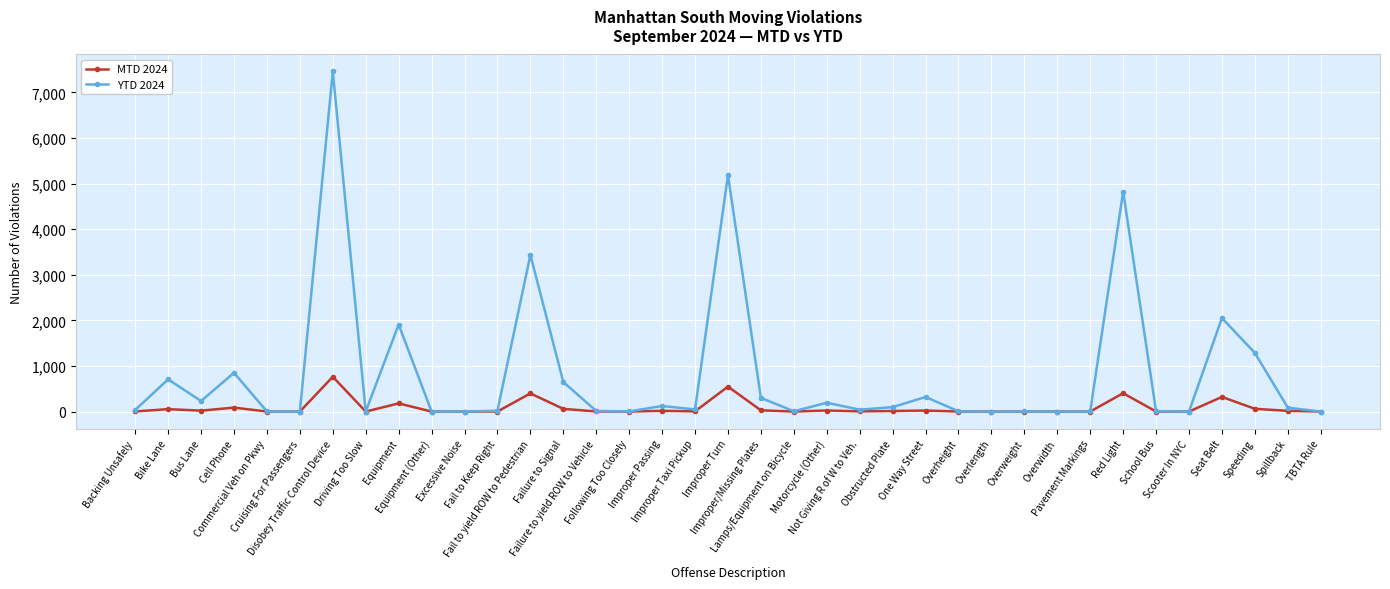

Is this an area chart (filled region under the line)?

No